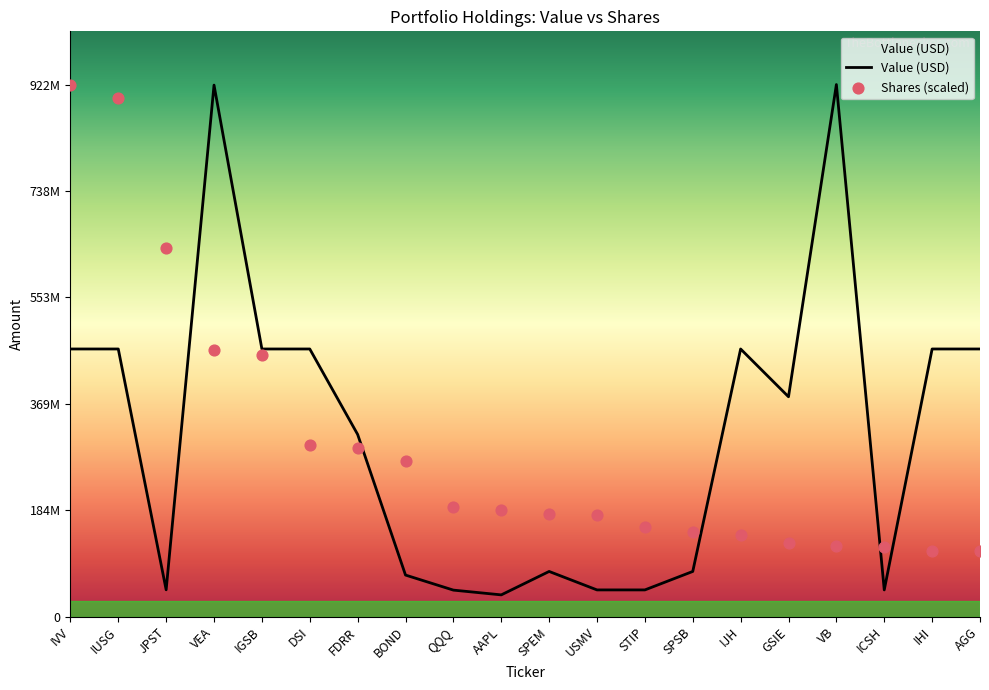

Which series contains the lowest Y value?

Value (USD)